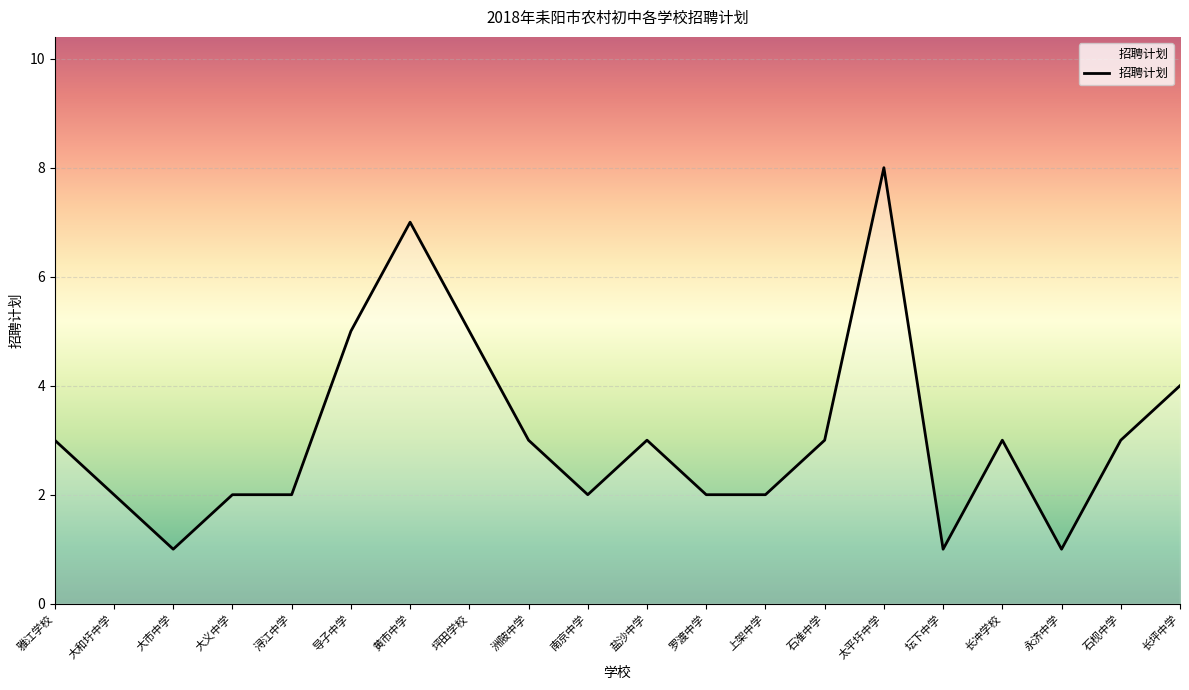

Reading left to right, extract all data points from this chart.

3	2	1	2	2	5	7	5	3	2	3	2	2	3	8	1	3	1	3	4